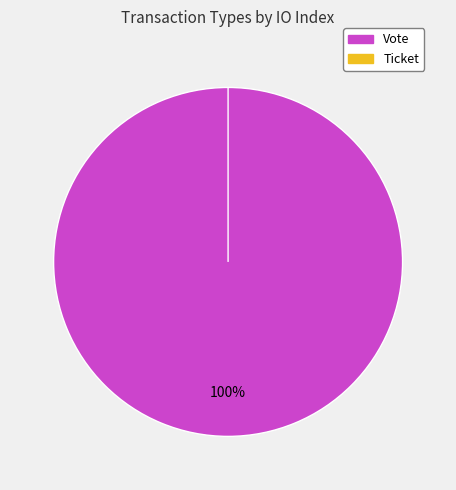

What percentage is the Vote slice, to the nearest percent?

100%